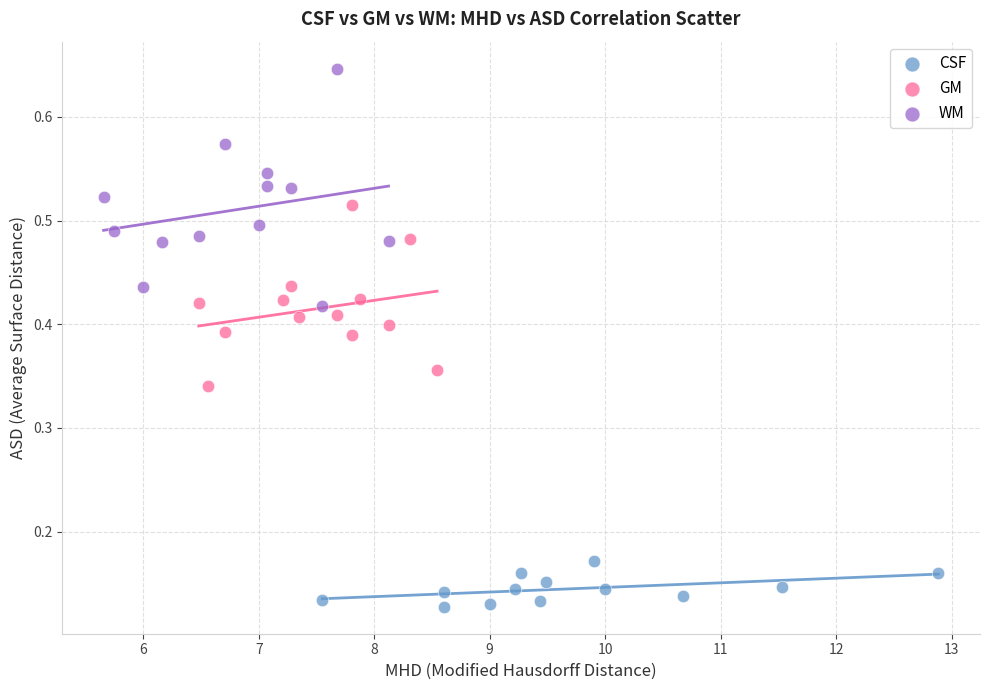

Which series reaches the maximum Y coordinate?

WM